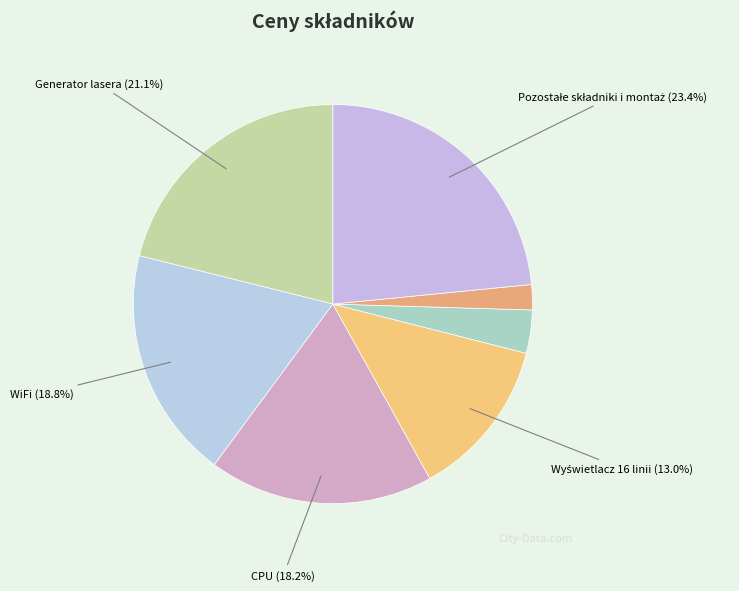

Which slice is the smallest?

Klawiatura z osprzętem